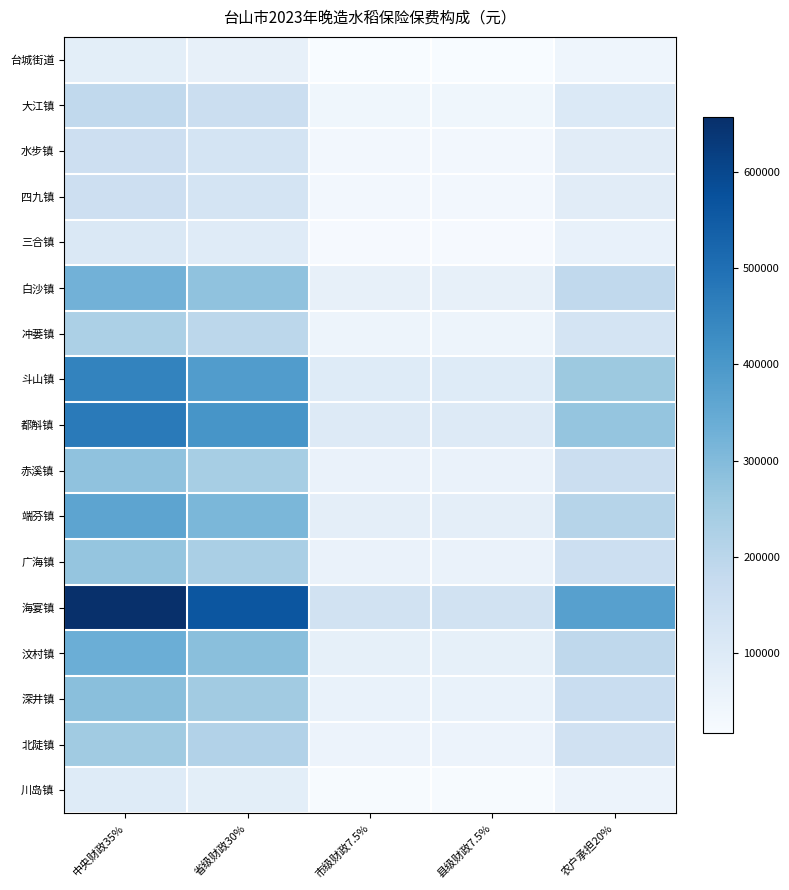

At which category is the sum across all series the highest?

中央财政35%